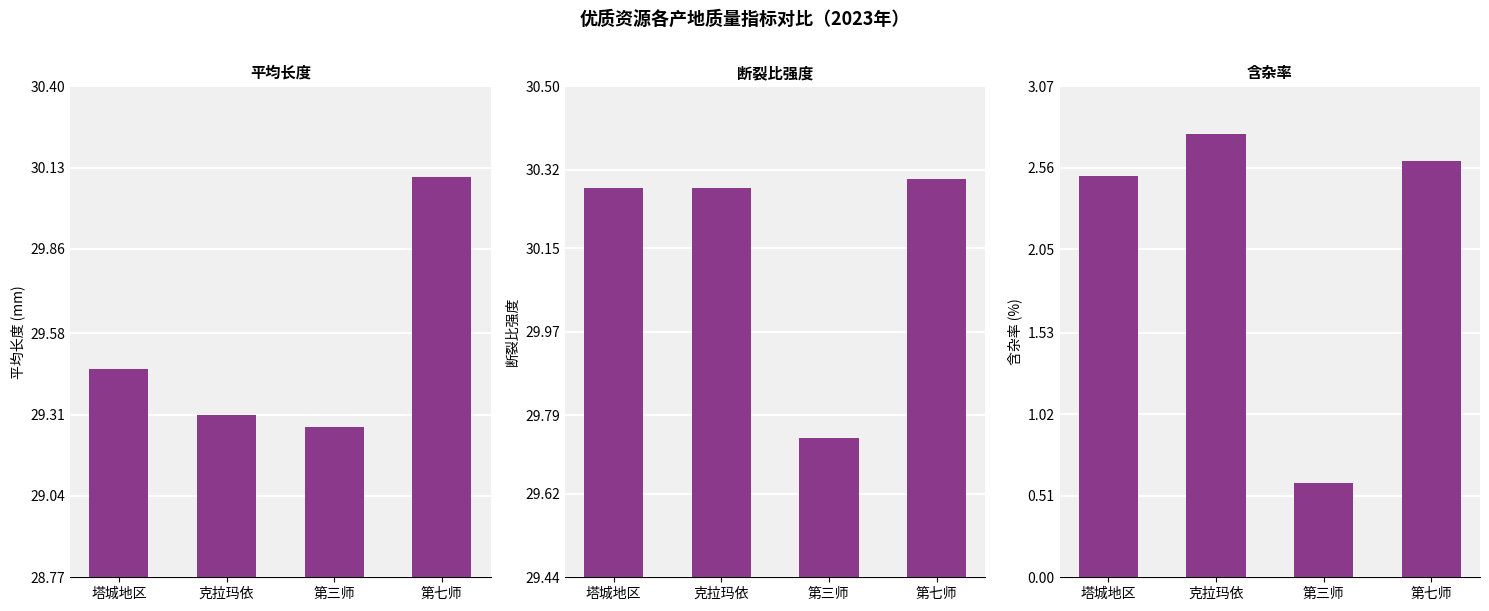

What position from the left is 第七师?

4